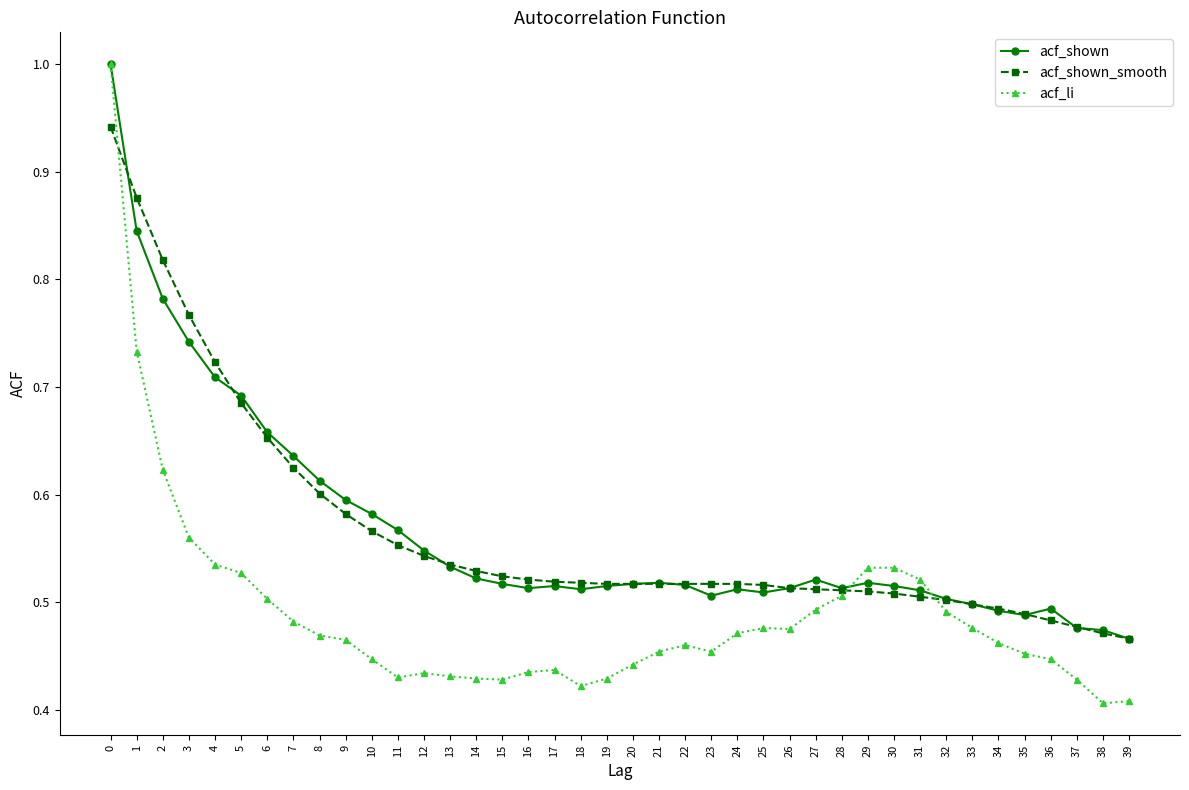

The value of acf_shown_smooth at 38 is 0.5. True or false?

True